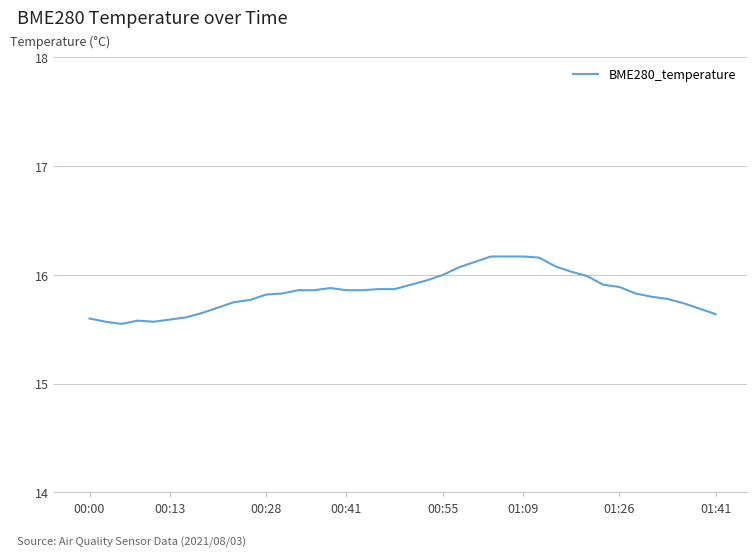

What is the maximum value shown in the chart?

16.2